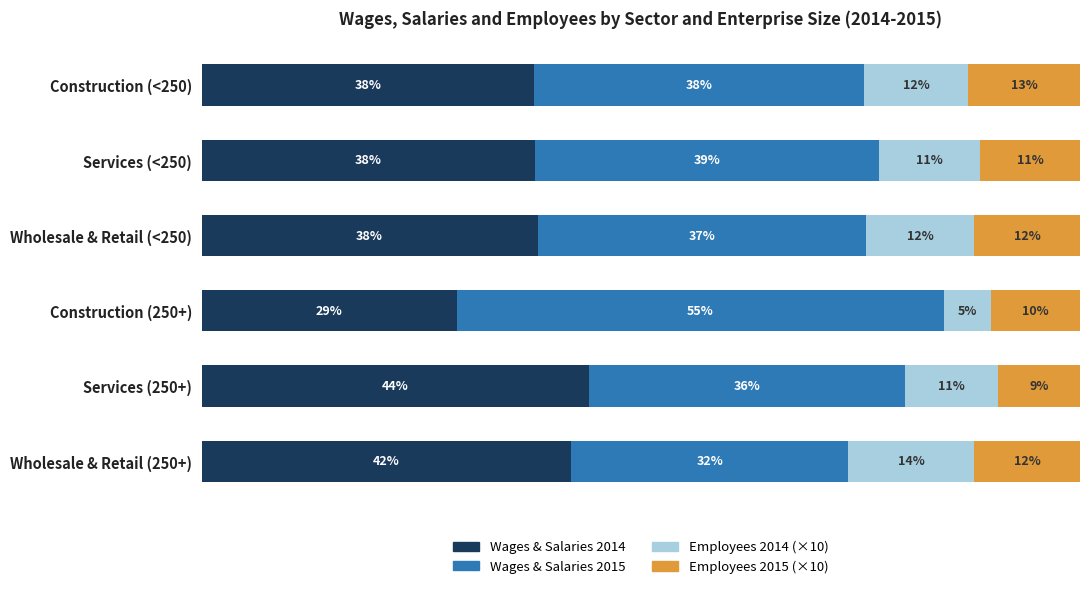

What are all the series names shown in the legend?

Wages & Salaries 2014, Wages & Salaries 2015, Employees 2014 (×10), Employees 2015 (×10)